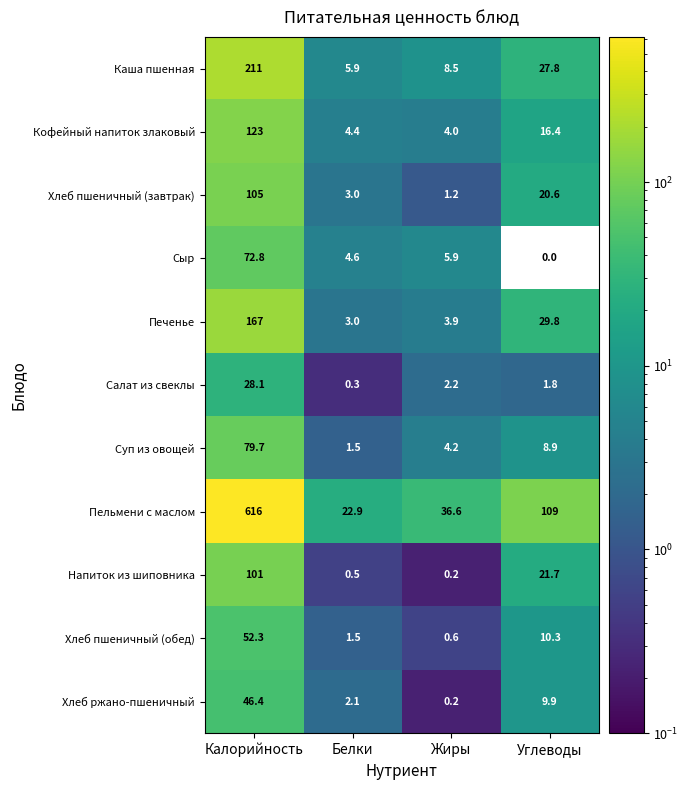

Which category has the lowest value across all series?

Углеводы